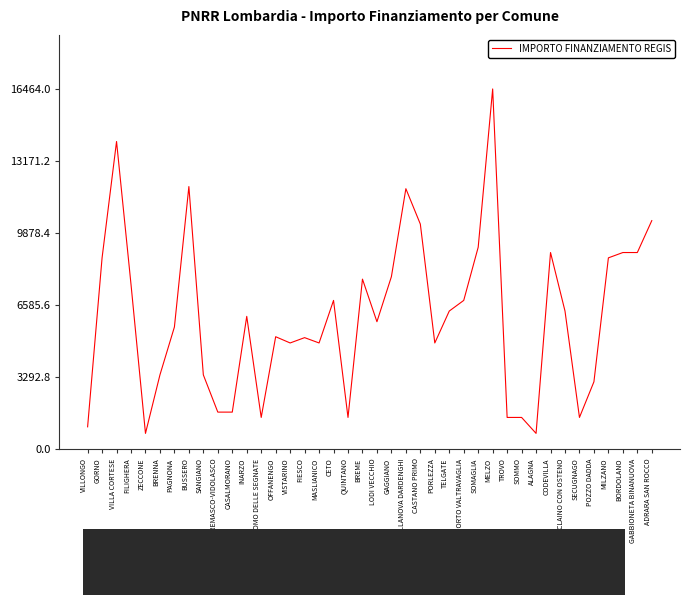

What is the approximate value at PORTO VALTRAVAGLIA?

6804